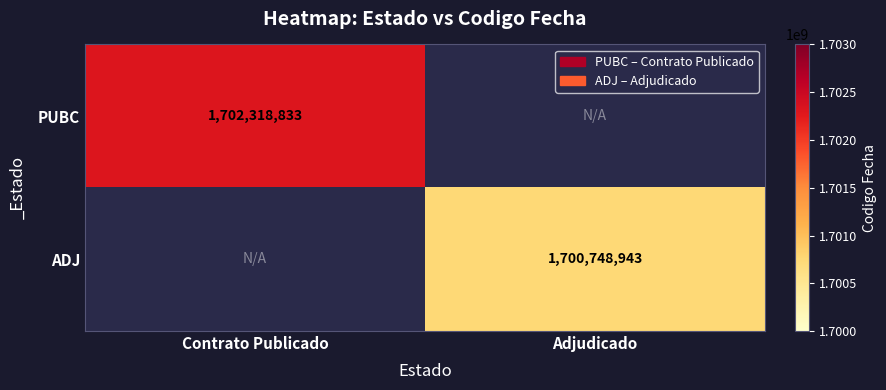

True or false: PUBC has a value of 1702318833 at Contrato Publicado.

True